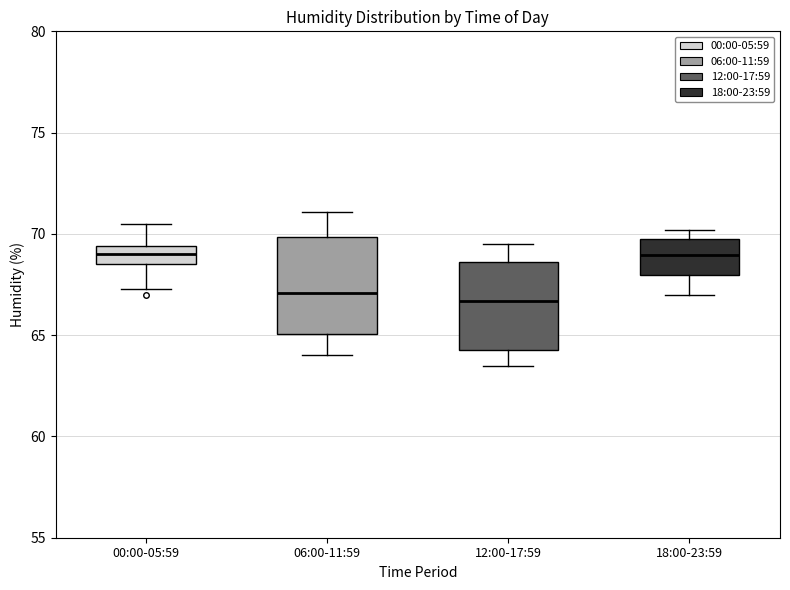

Reading left to right, transcribe this box plot: for each box, give where its median line is, the range the box spans, and where its two whiskers end, as read against the y-axis. The values are not printed on the chart, so give them approximately, as read against the axis.

00:00-05:59: median 69.0, box 68.5 to 69.5, whiskers 67.5 to 70.5
06:00-11:59: median 67.0, box 65.0 to 70.0, whiskers 64.0 to 71.0
12:00-17:59: median 66.5, box 64.5 to 68.5, whiskers 63.5 to 69.5
18:00-23:59: median 69.0, box 68.0 to 69.5, whiskers 67.0 to 70.0